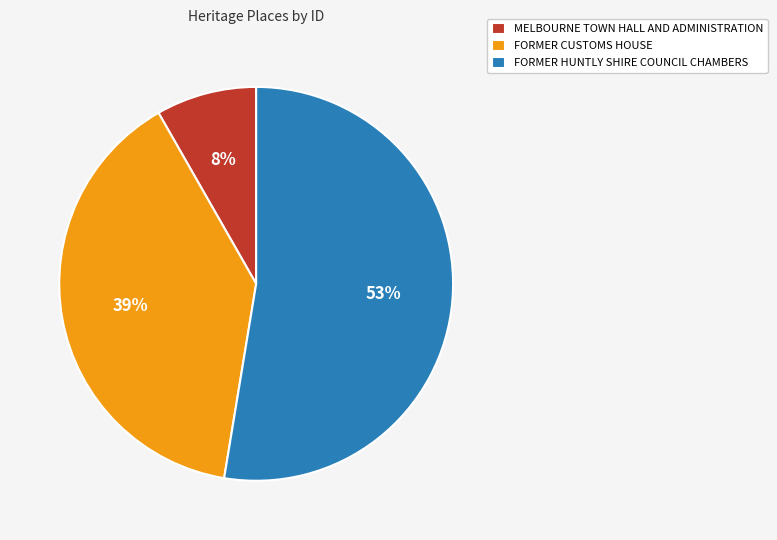

To the nearest percent, what is the average slice percentage?

33%